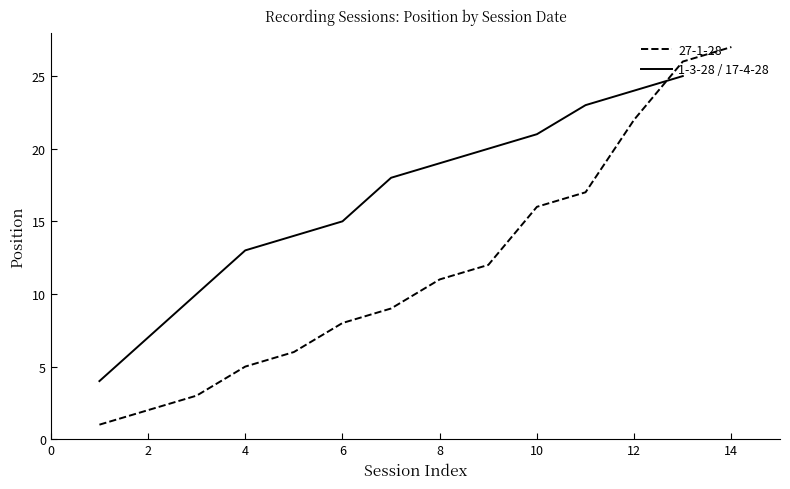

Is it true that 1-3-28 / 17-4-28 equals 21 at 6?

False